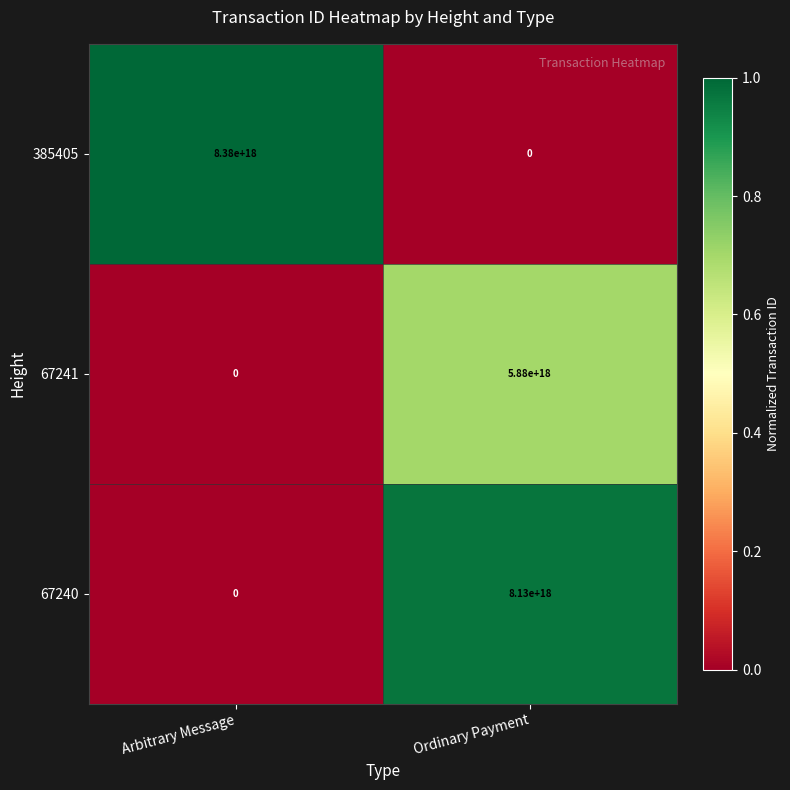

True or false: 385405 has a value of 12998264564709730304 at Arbitrary Message.

False